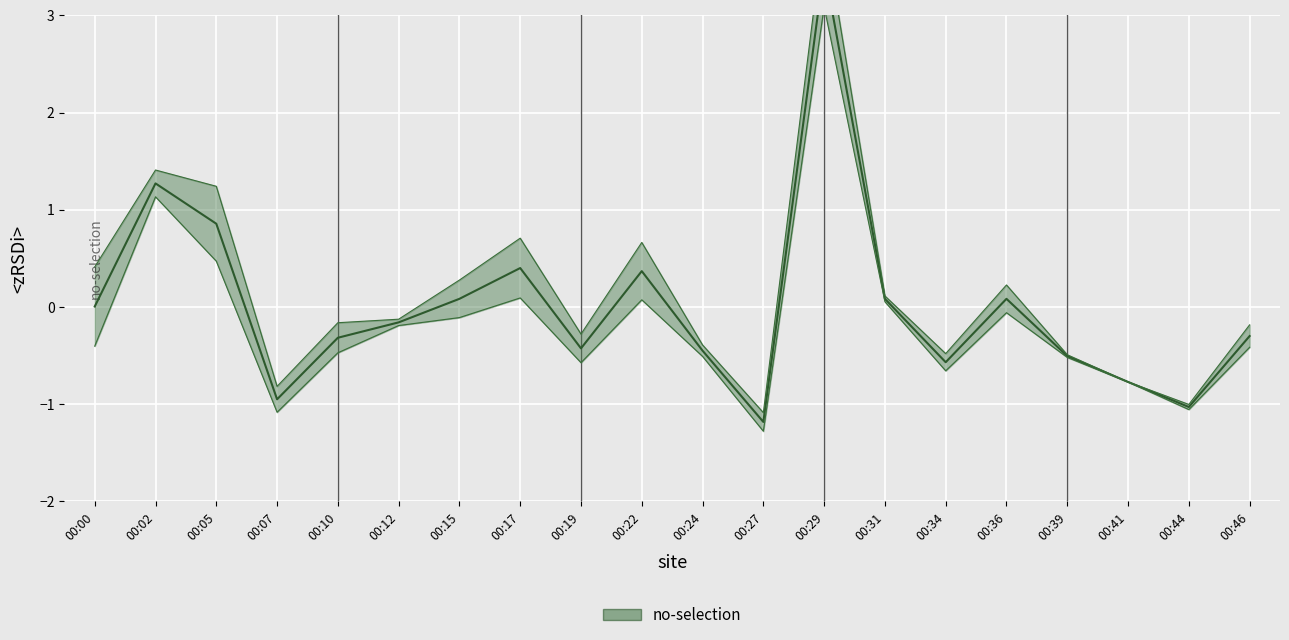

Is it true that the value at 00:36 is 0.1?

True